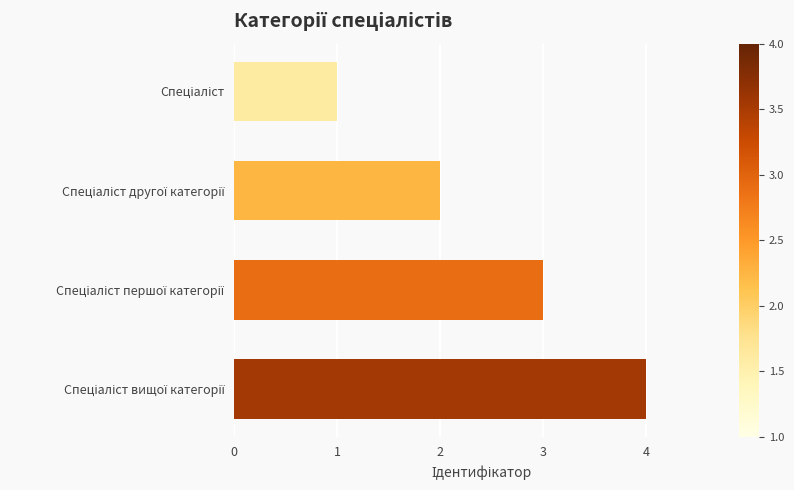

What is the smallest value displayed?

1